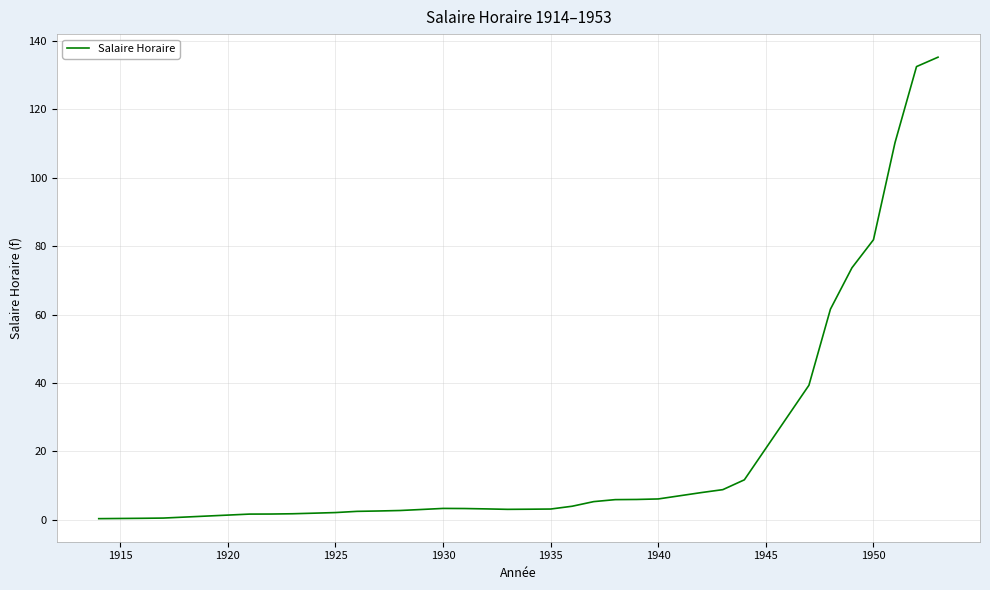

Is this an area chart (filled region under the line)?

No